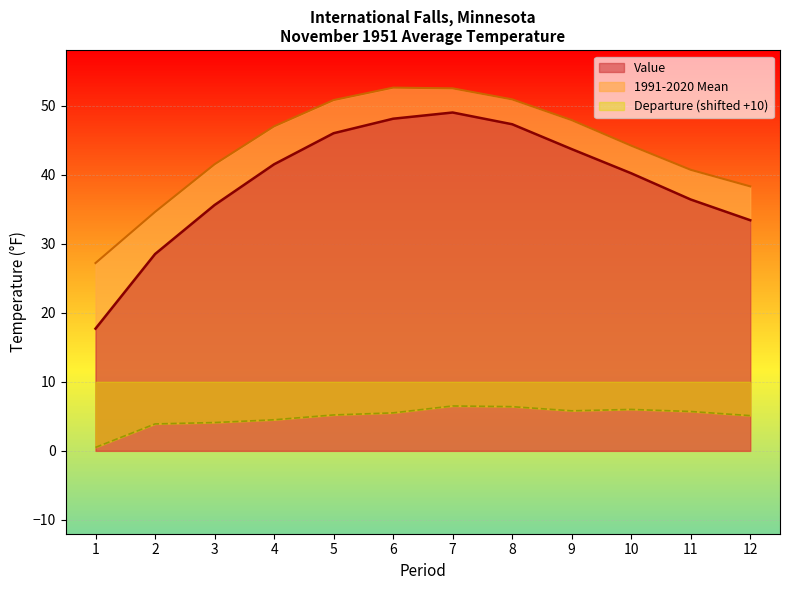

What is the value of the 1991-2020 Mean point at the 12th from the left?

38.3